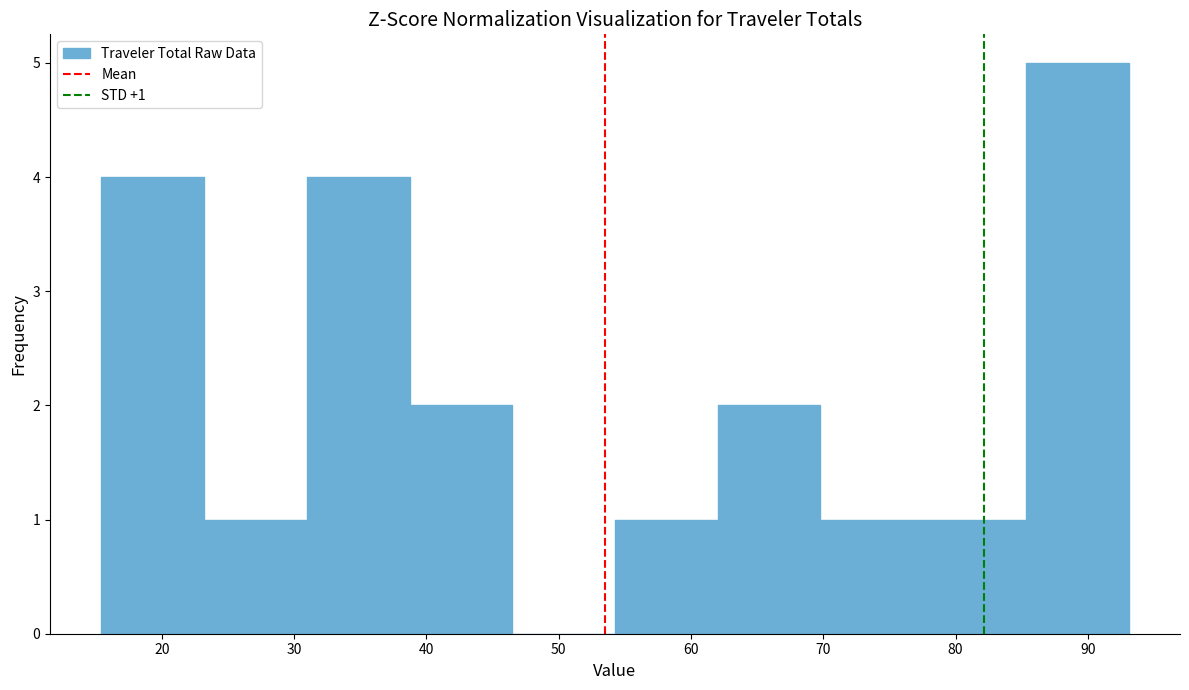

Which range on the x-axis has the tallest bar?

85 to 93